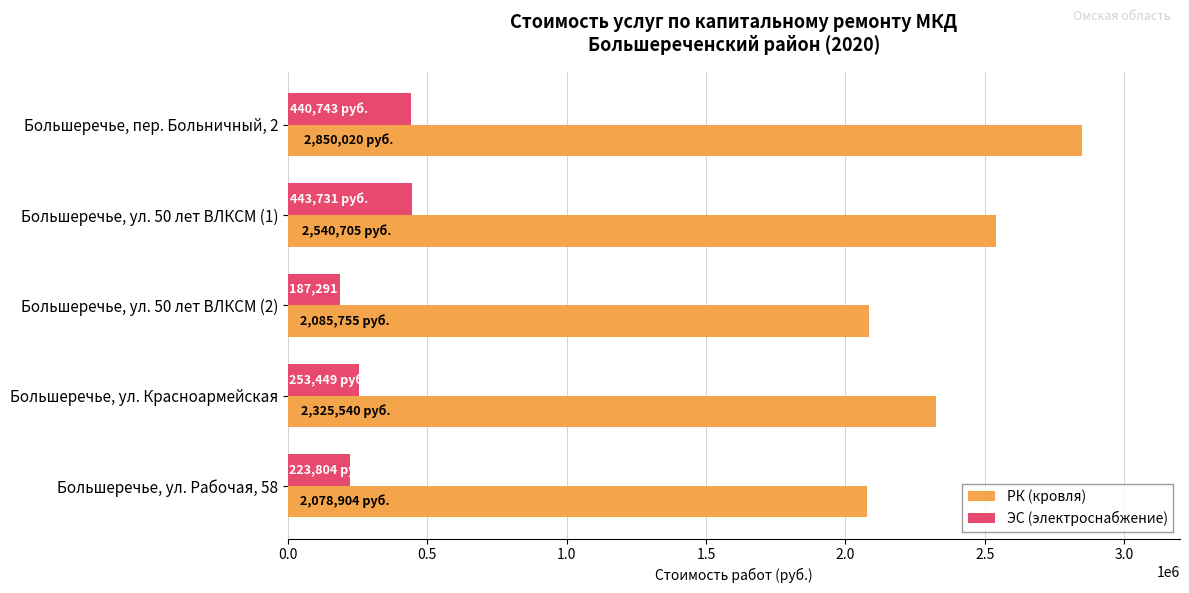

Which series changed the most between Большеречье, ул. 50 лет ВЛКСМ (1) and Большеречье, ул. 50 лет ВЛКСМ (2)?

РК (кровля)